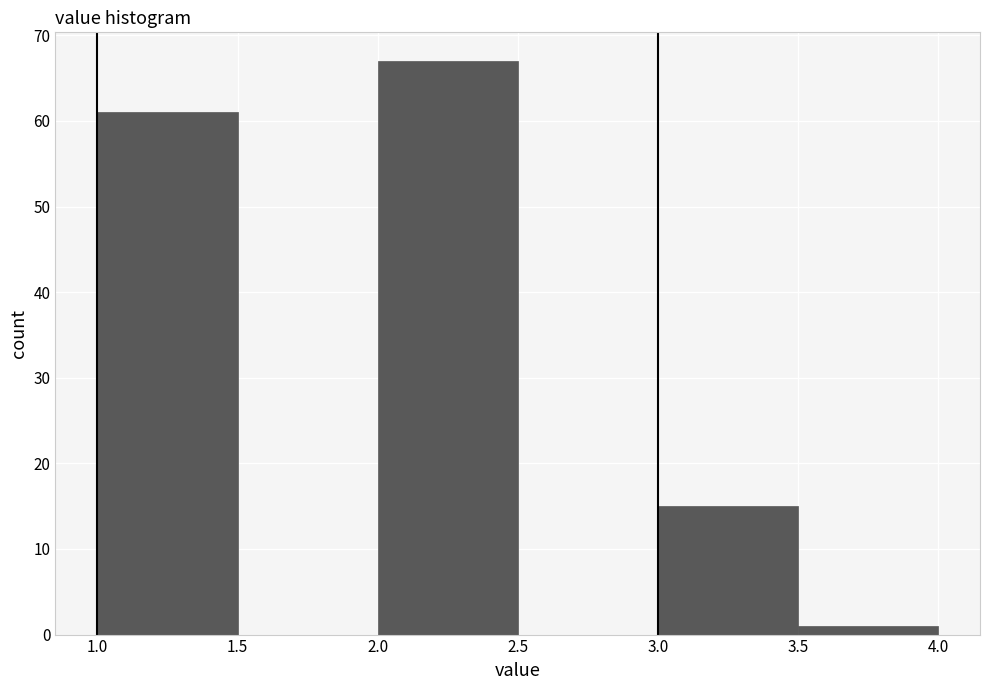

Reading left to right, transcribe this chart: for each bar, give the range it covers on the x-axis and its height. The values are not printed on the chart, so give them approximately, as read against the axis.

1.0 to 1.5: 61
1.5 to 2.0: 0
2.0 to 2.5: 67
2.5 to 3.0: 0
3.0 to 3.5: 15
3.5 to 4.0: 1